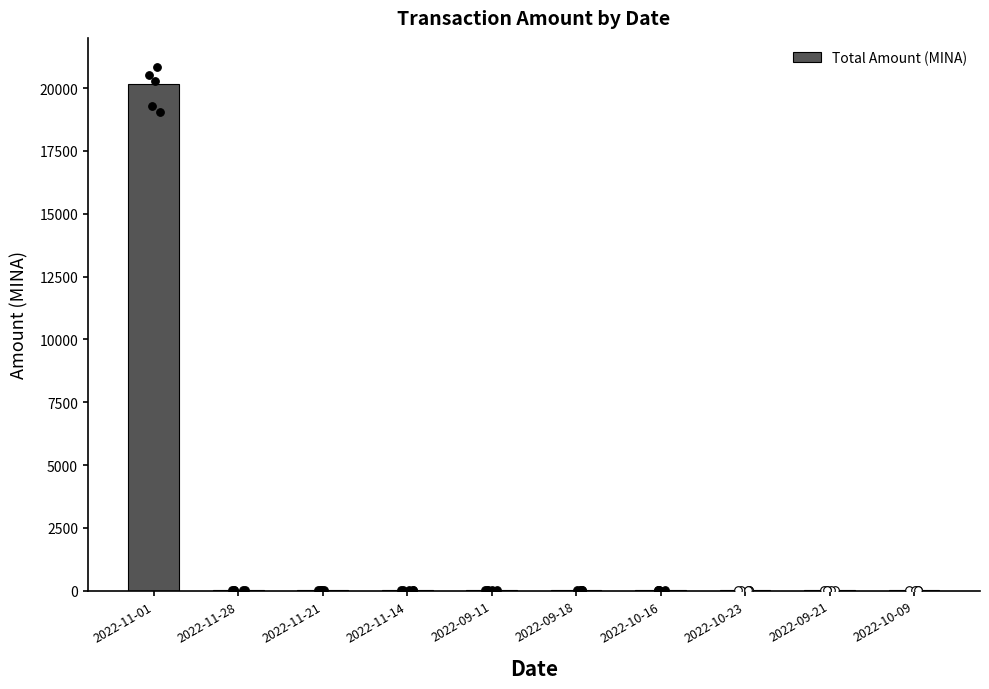

What is the change in value from 2022-10-23 to 2022-09-21?

-0.1